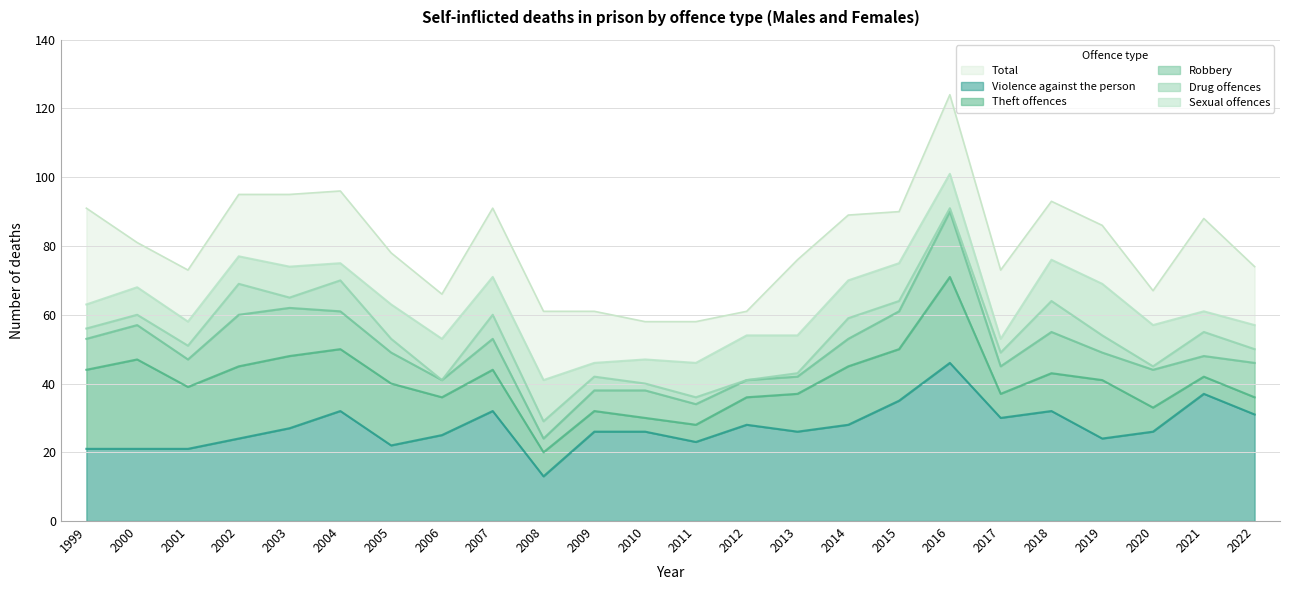

How many lines are shown in the chart?

6